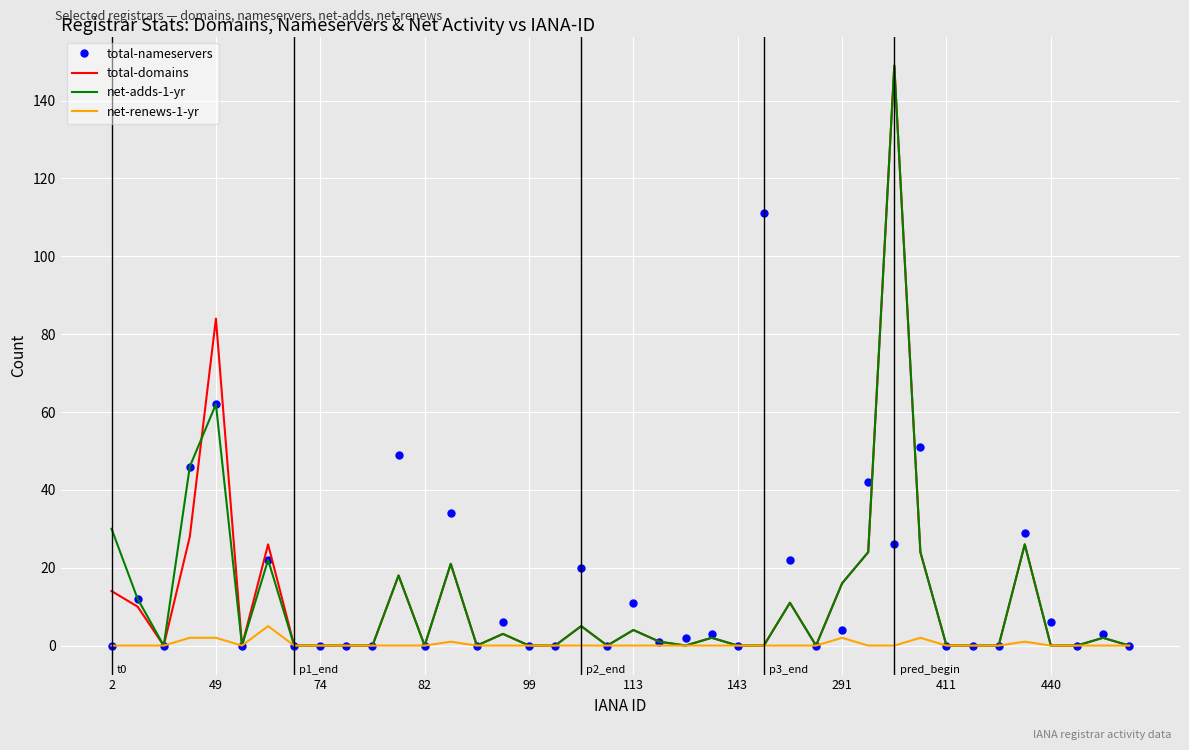

What is the maximum value shown in the chart?

149